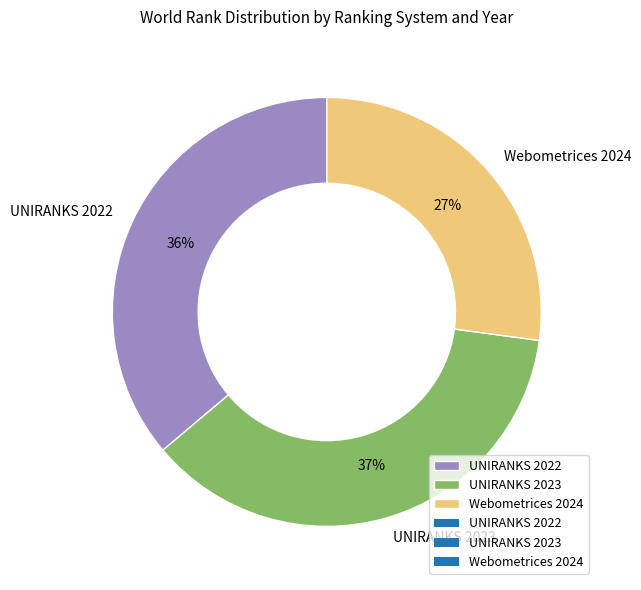

How many slices are in this pie chart?

3